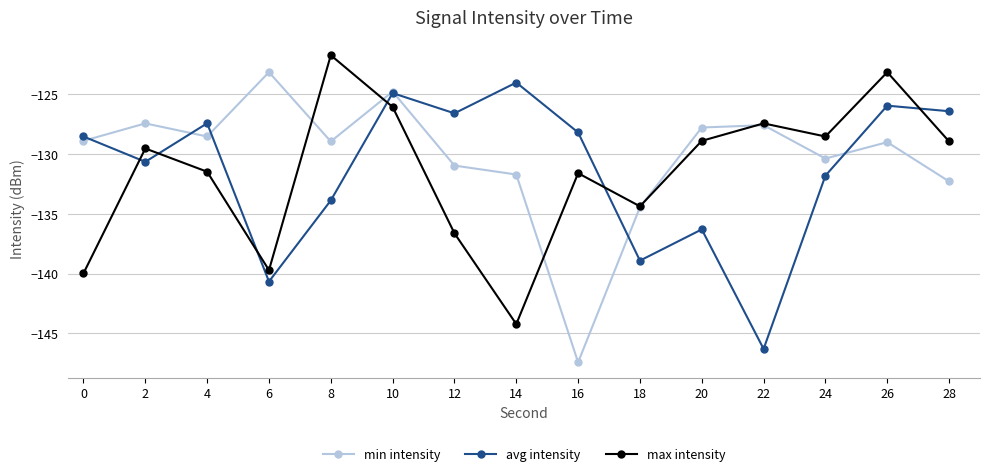

Does the chart display data point markers on the line(s)?

Yes